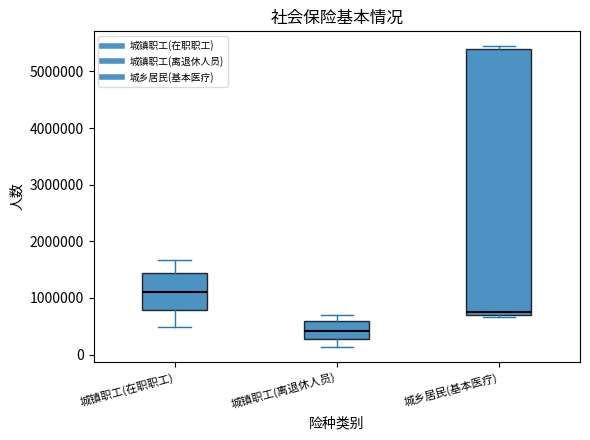

Comparing the boxes themselves (not the whiskers), which one is the tallest?

城乡居民(基本医疗)